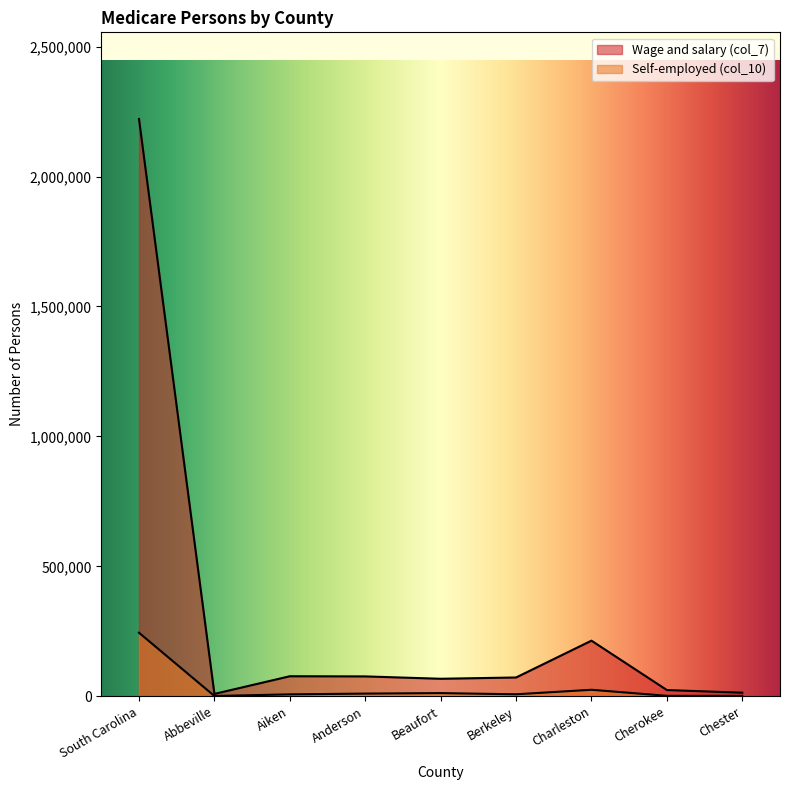

Count the number of categories in the chart.

9